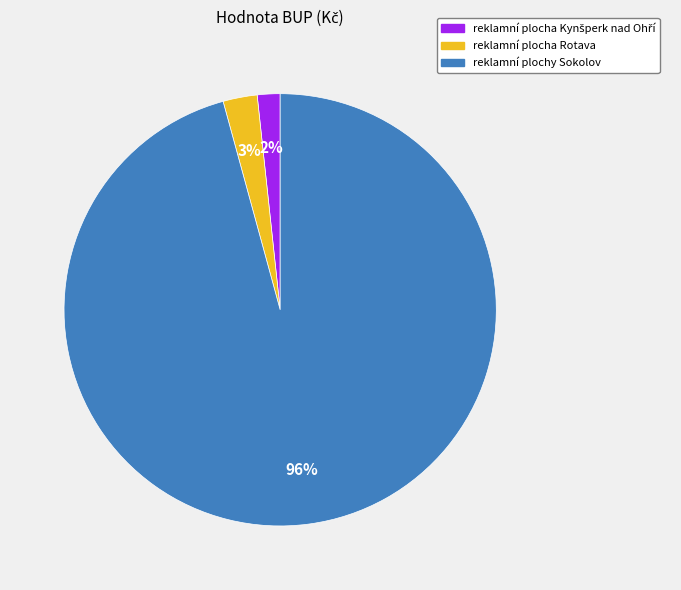

The reklamní plocha Rotava slice represents 3% of the pie. True or false?

True